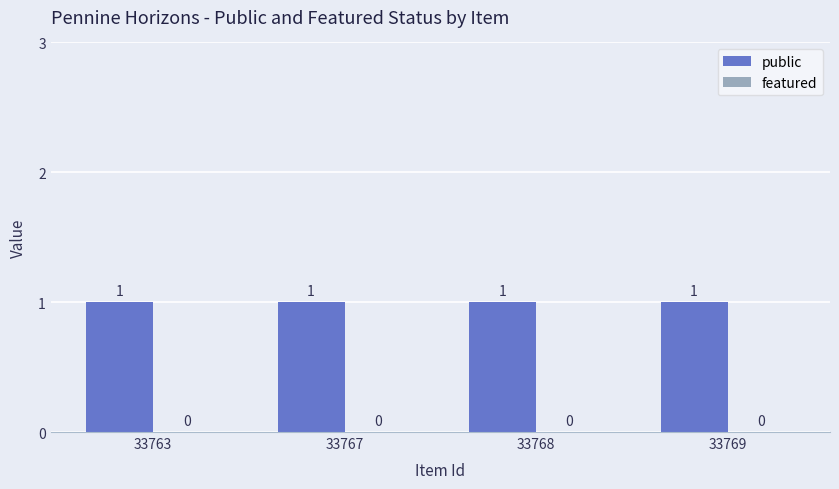

Between 33769 and 33768, which is larger?

33769